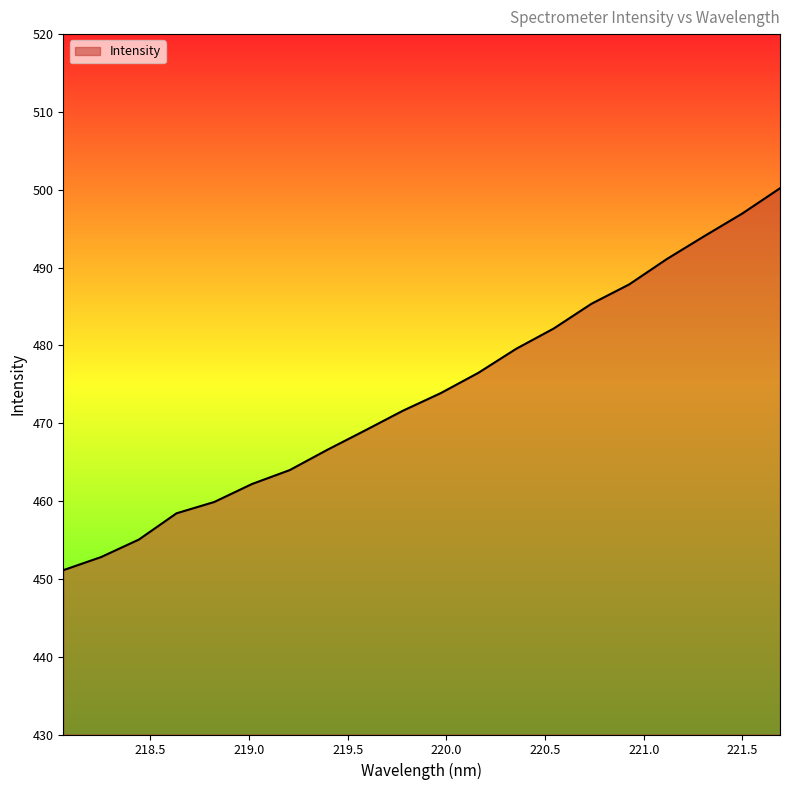

What is the maximum value shown in the chart?

500.2